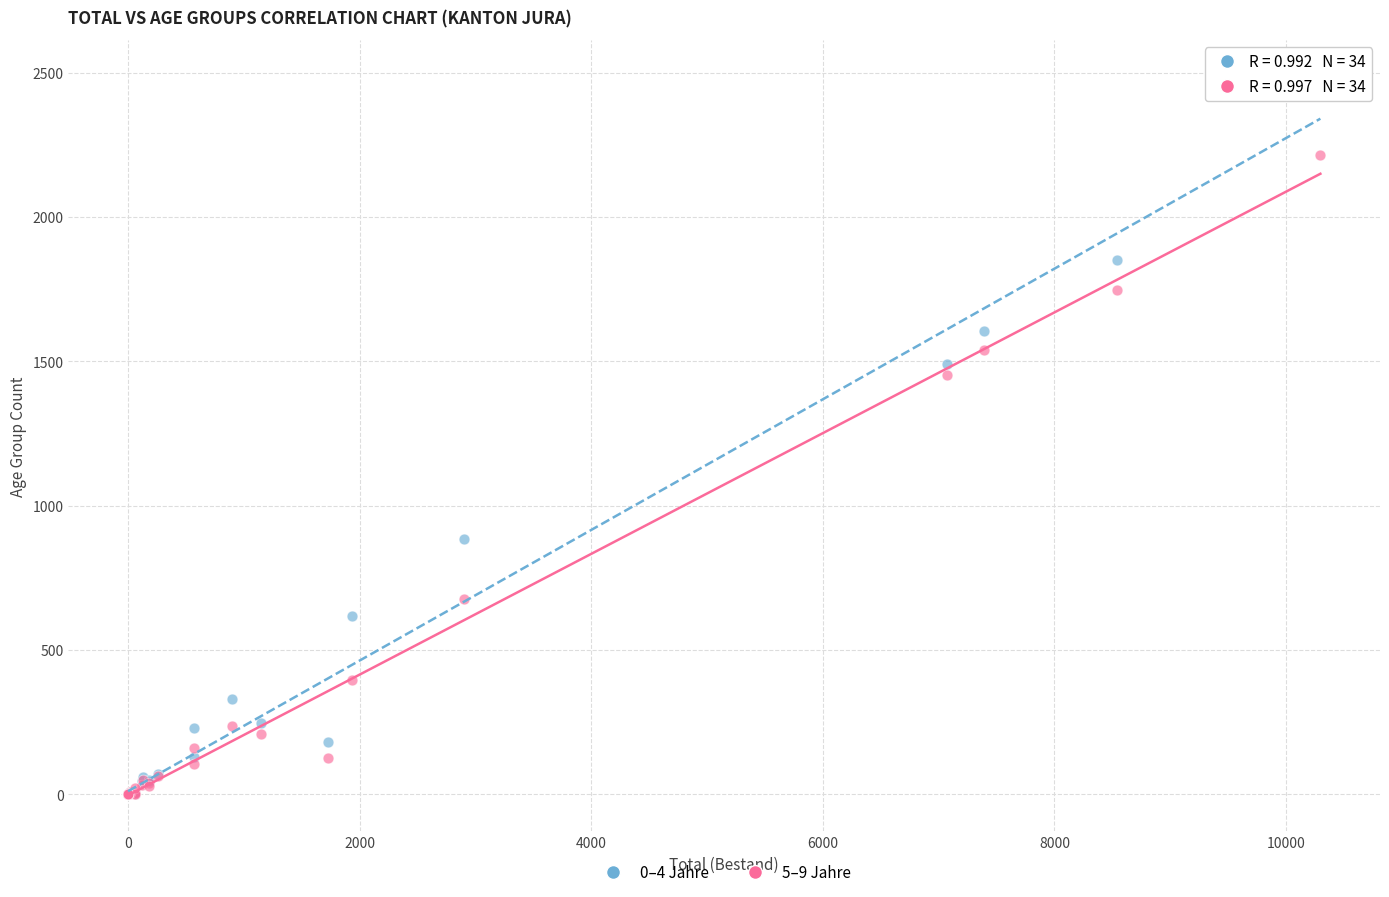

Across all series, what Y value is closest to 1244?

1451